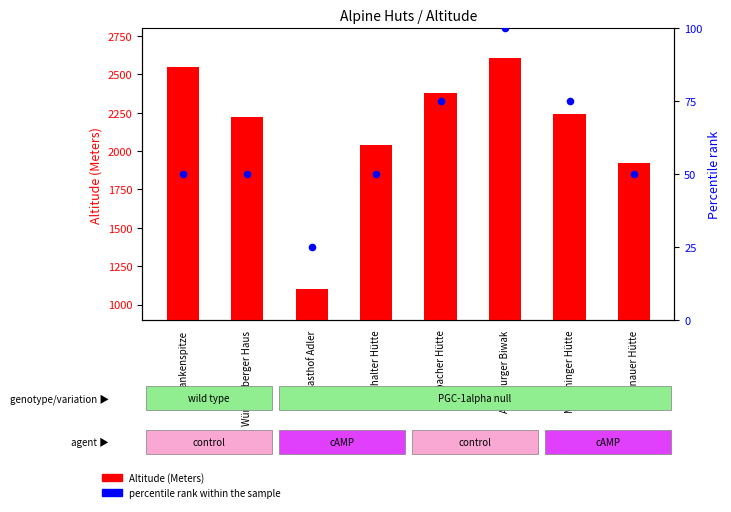

At which category is the sum across all series the highest?

Augsburger Biwak